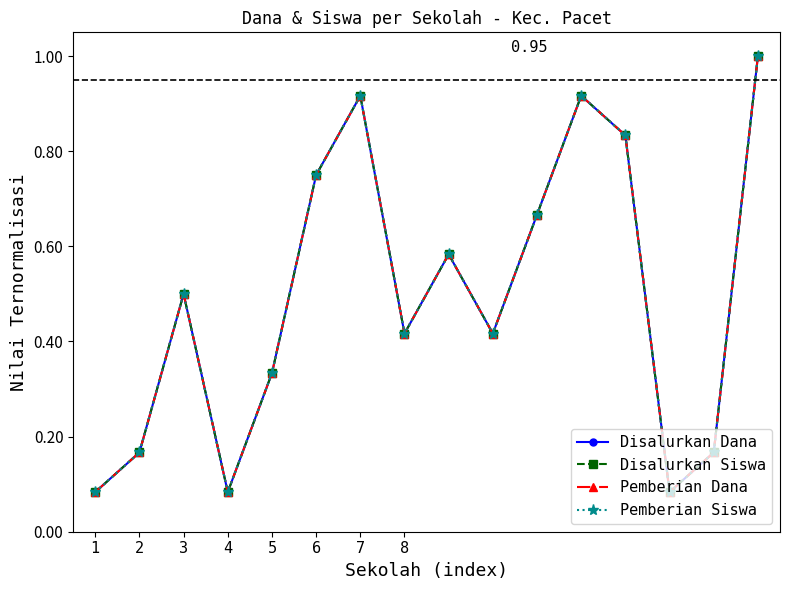

Is this an area chart (filled region under the line)?

No